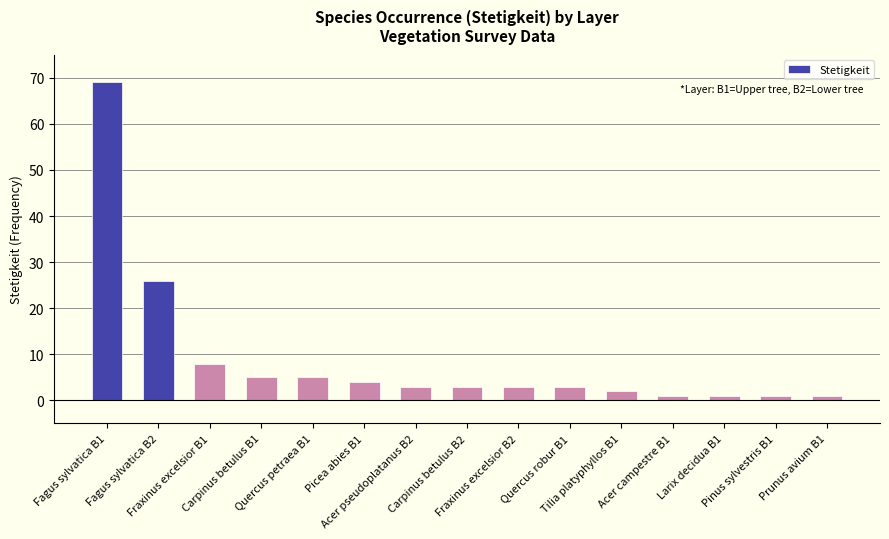

Does the chart contain any negative values?

No